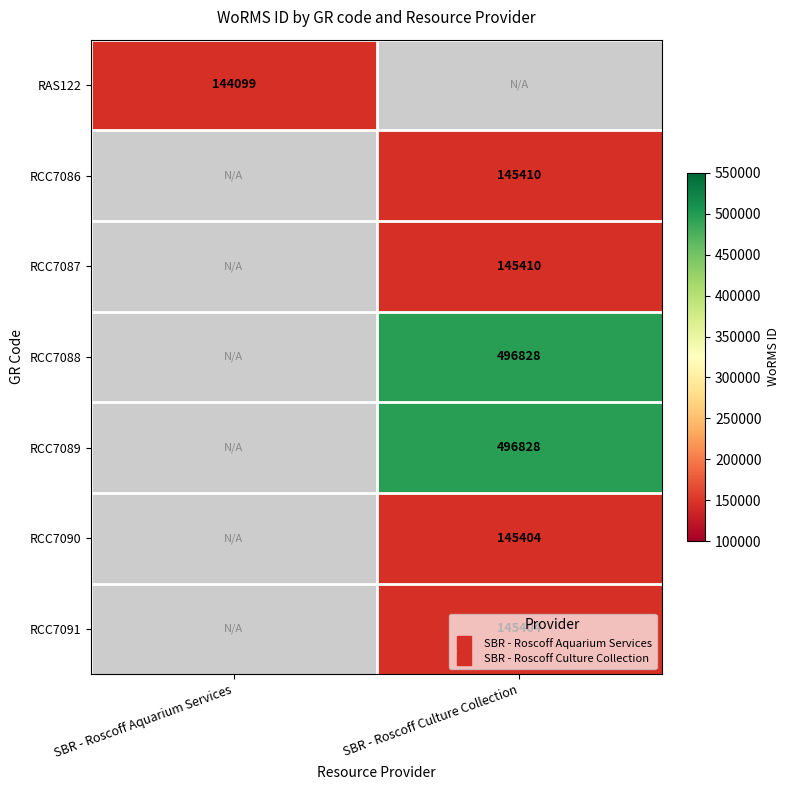

Which series has the largest range (max minus min)?

RAS122